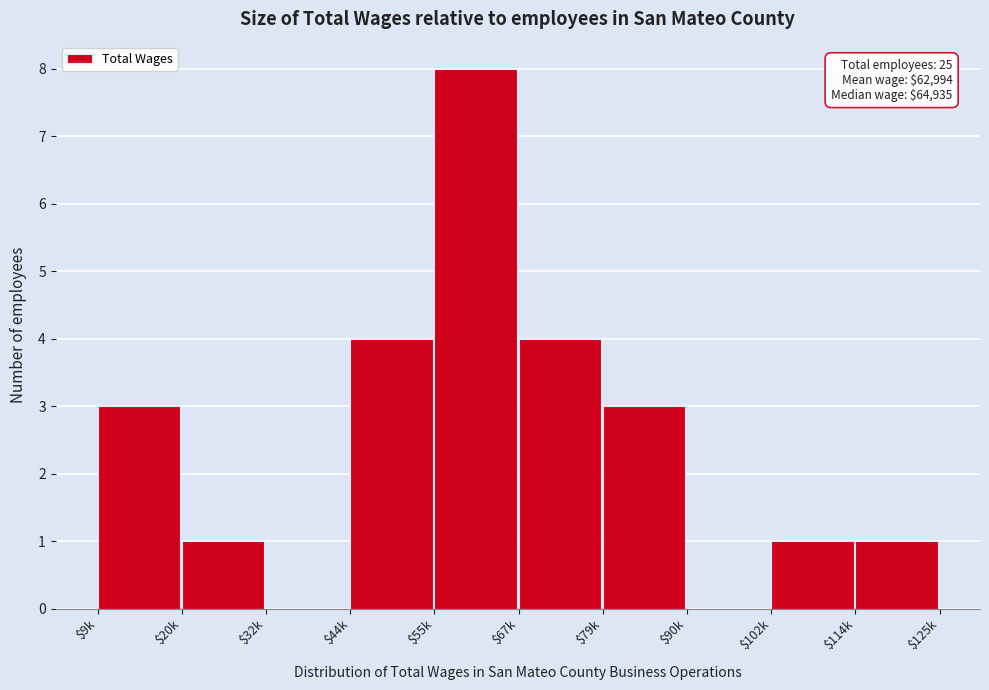

The value at $32k is 0. True or false?

True